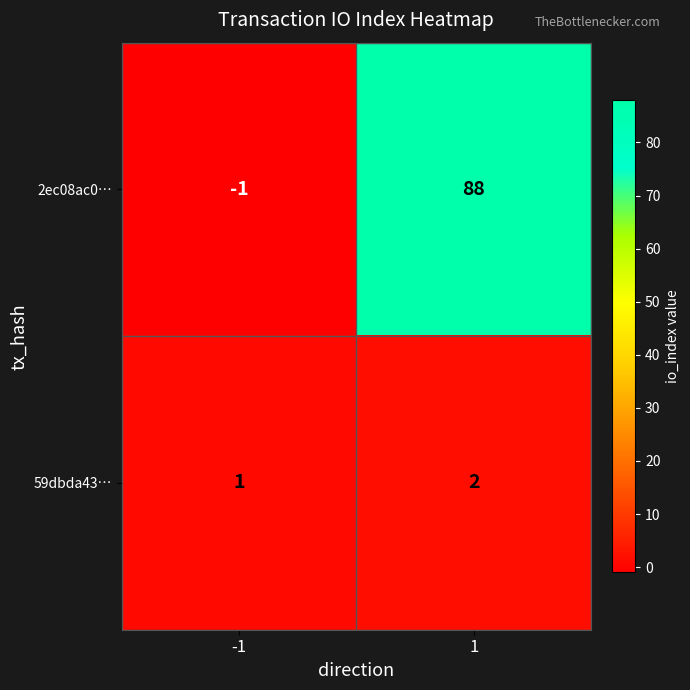

Which series changed the most between -1 and 1?

2ec08ac0…